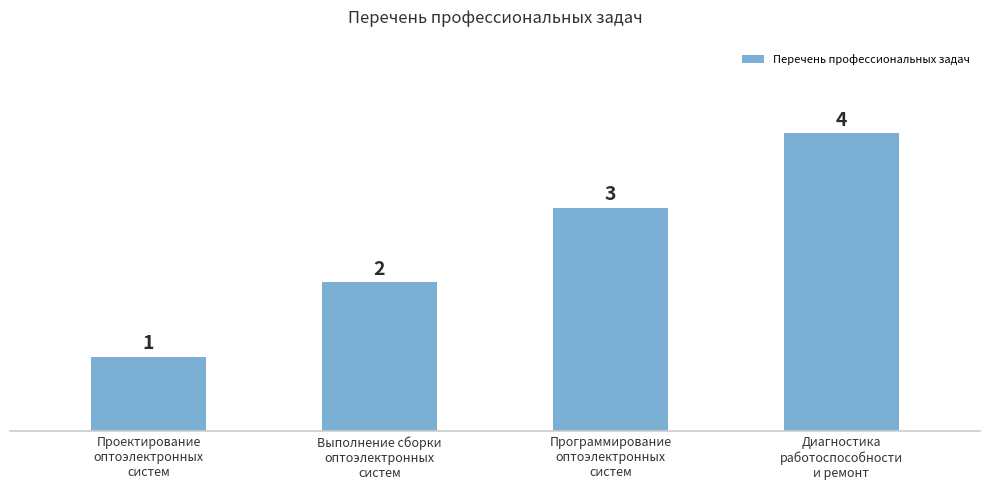

Rank the categories by value from highest to lowest.

Диагностика
работоспособности
и ремонт, Программирование
оптоэлектронных
систем, Выполнение сборки
оптоэлектронных
систем, Проектирование
оптоэлектронных
систем